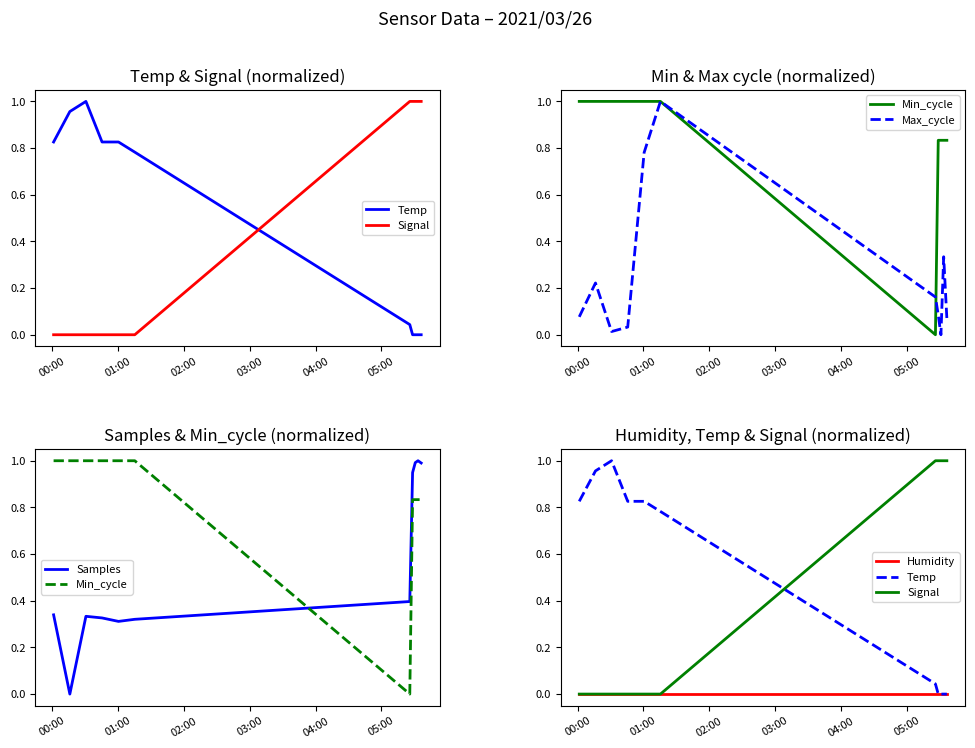

Which series has the largest total across all categories?

Min_cycle